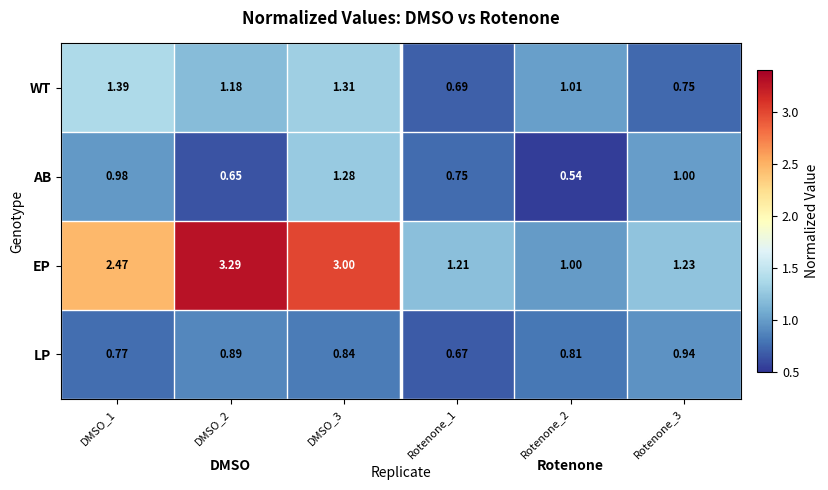

At DMSO_2, list the series in order from largest to smallest.

EP, WT, LP, AB